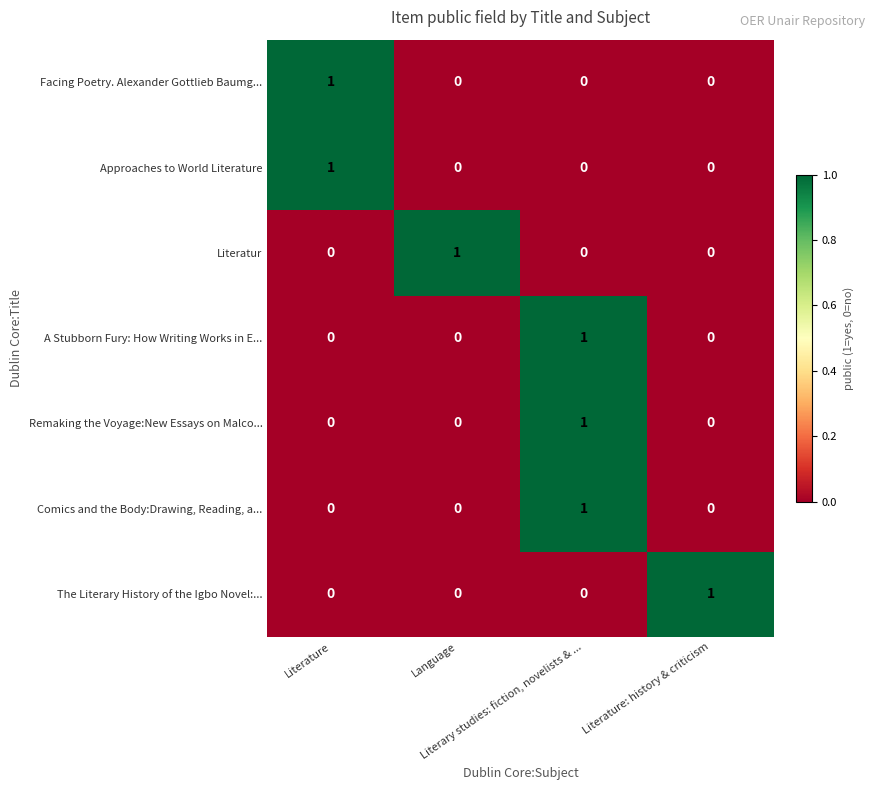

Count the Comics and the Body:Drawing, Reading, a... values in the range 0 to 1.

4